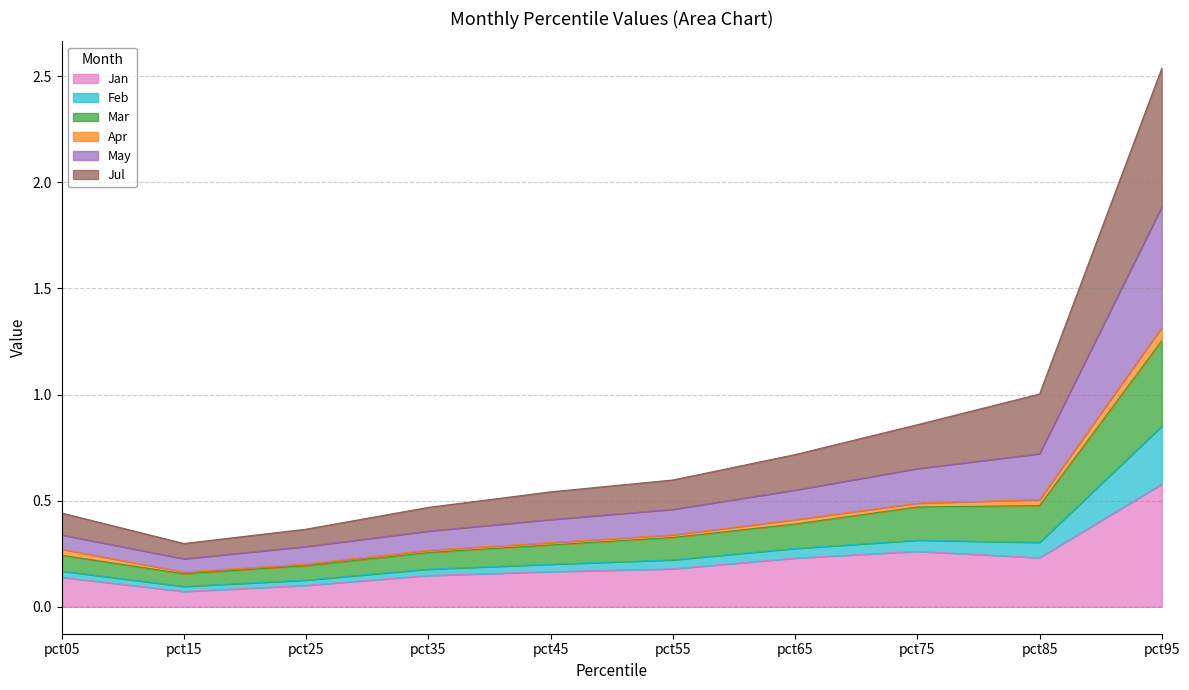

How many interior local peaks does the Jan series have?

1